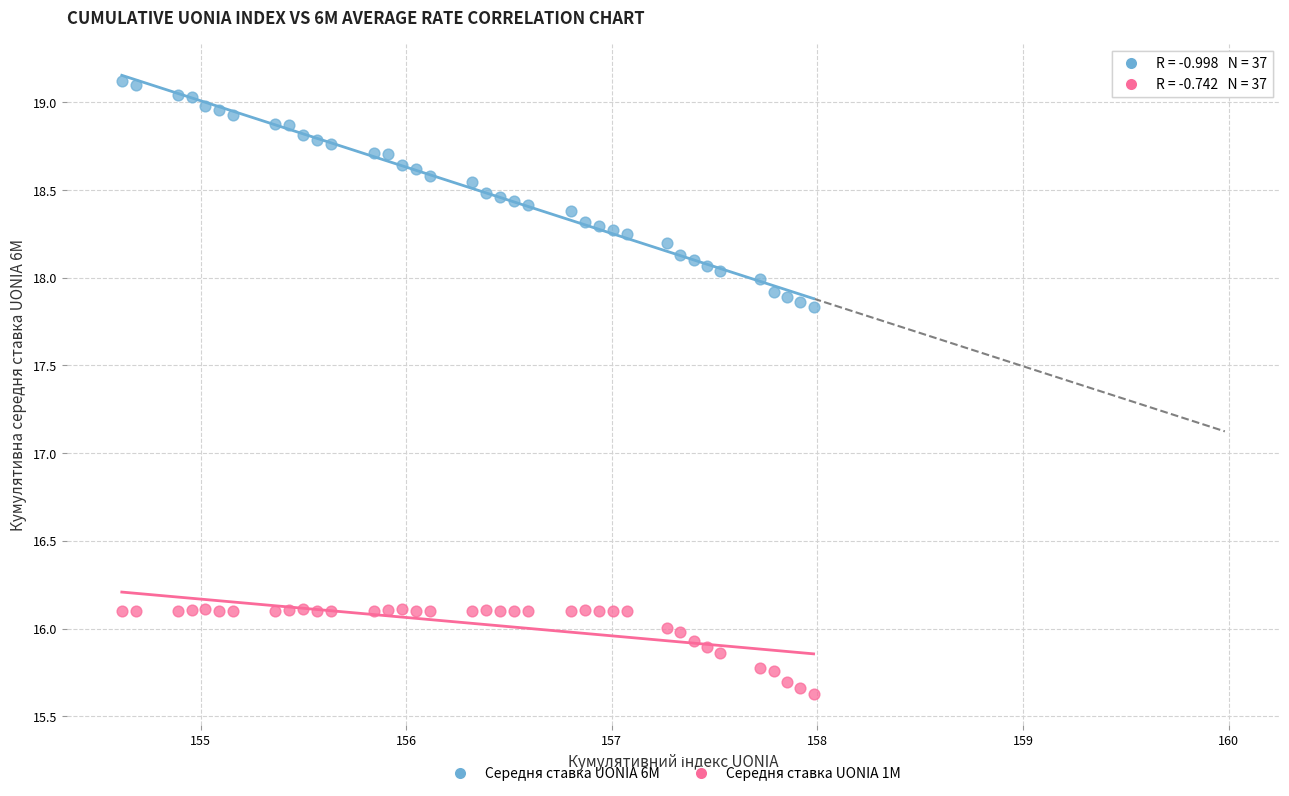

Across all data points, what is the range of Y values (max minus min)?

3.5